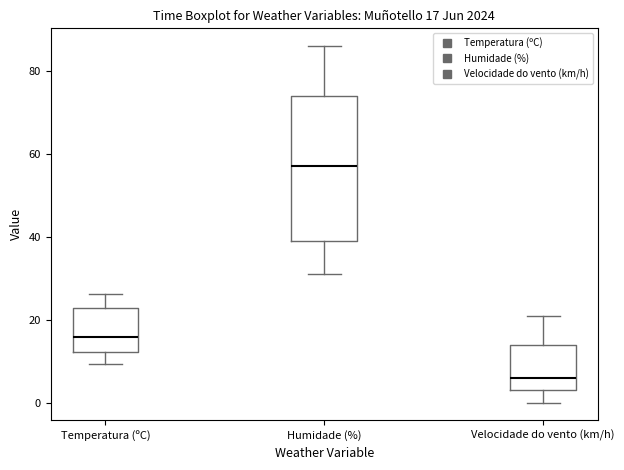

Comparing the boxes themselves (not the whiskers), which one is the tallest?

Humidade (%)